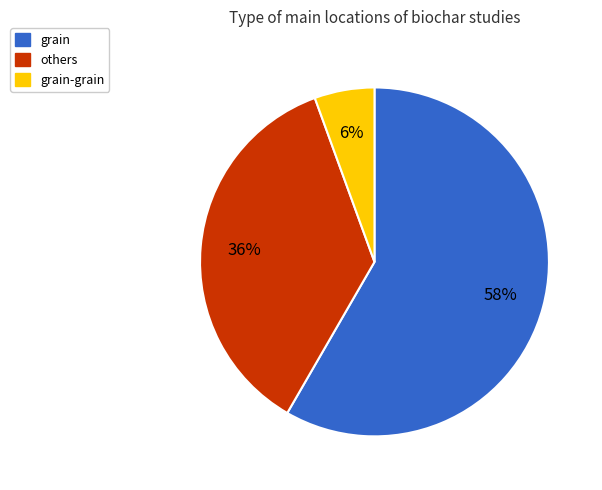

Is there a majority slice in this chart?

Yes